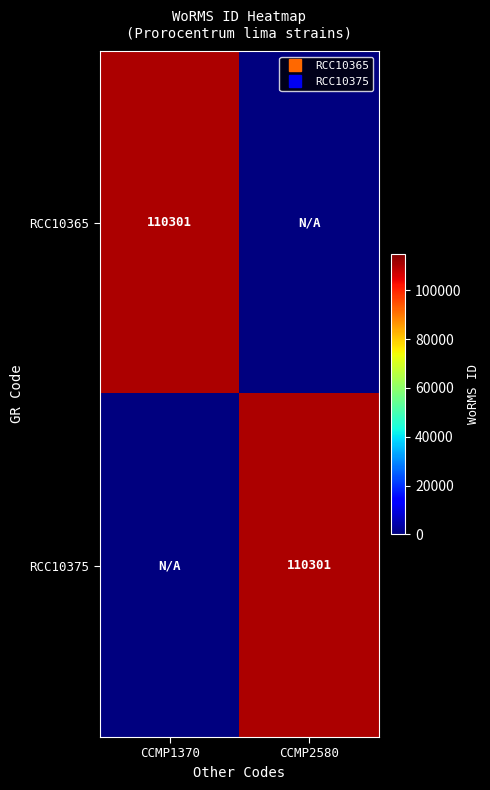

What is the difference between the highest and lowest values at CCMP1370?

110301